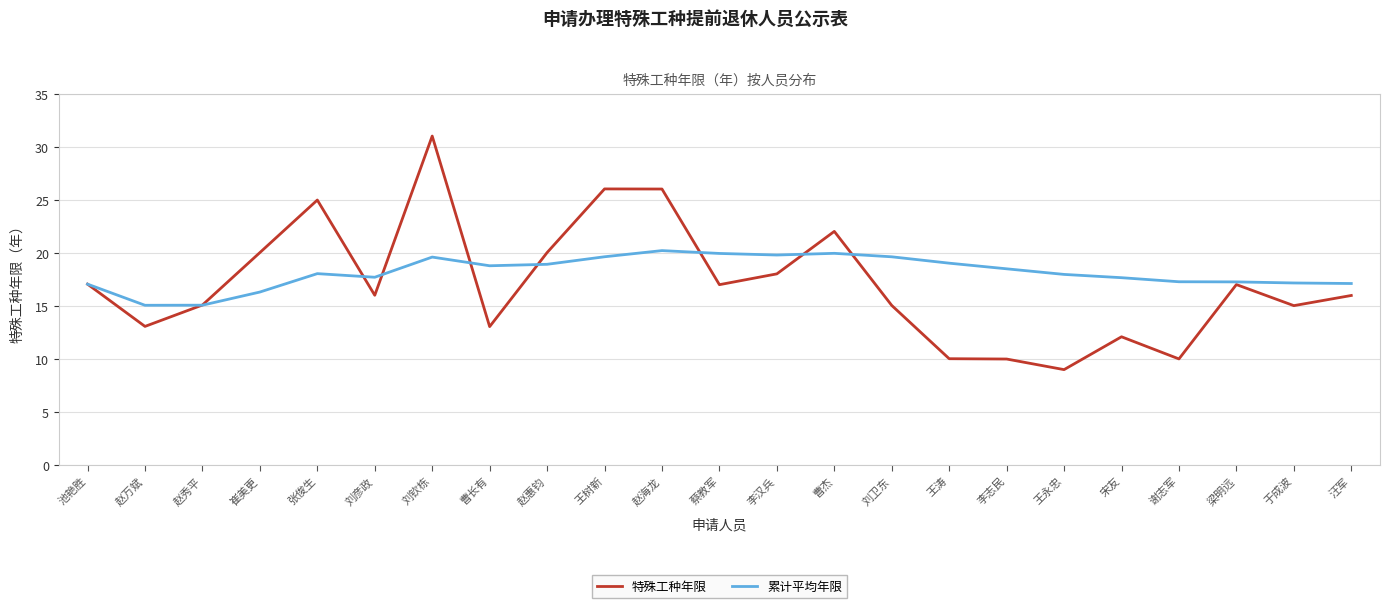

At which category is the sum across all series the highest?

刘钦栋